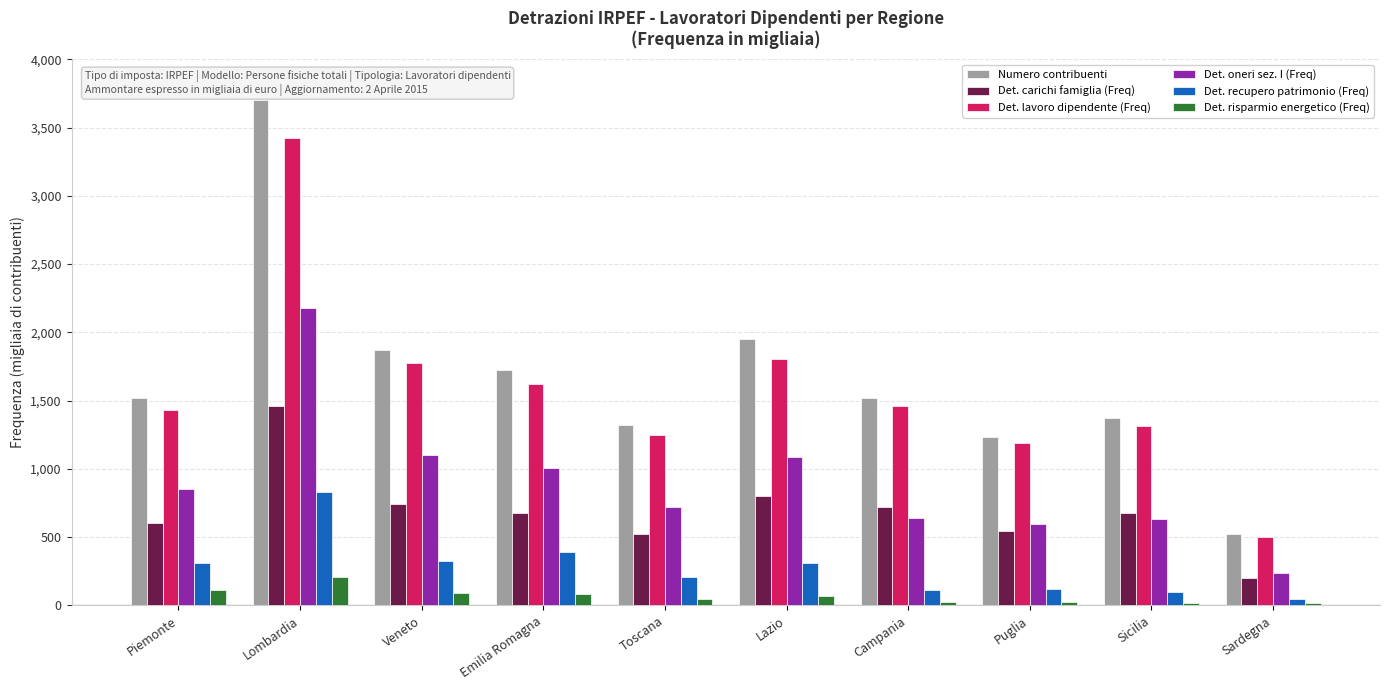

The value of Numero contribuenti at Lombardia is 1302.6. True or false?

False